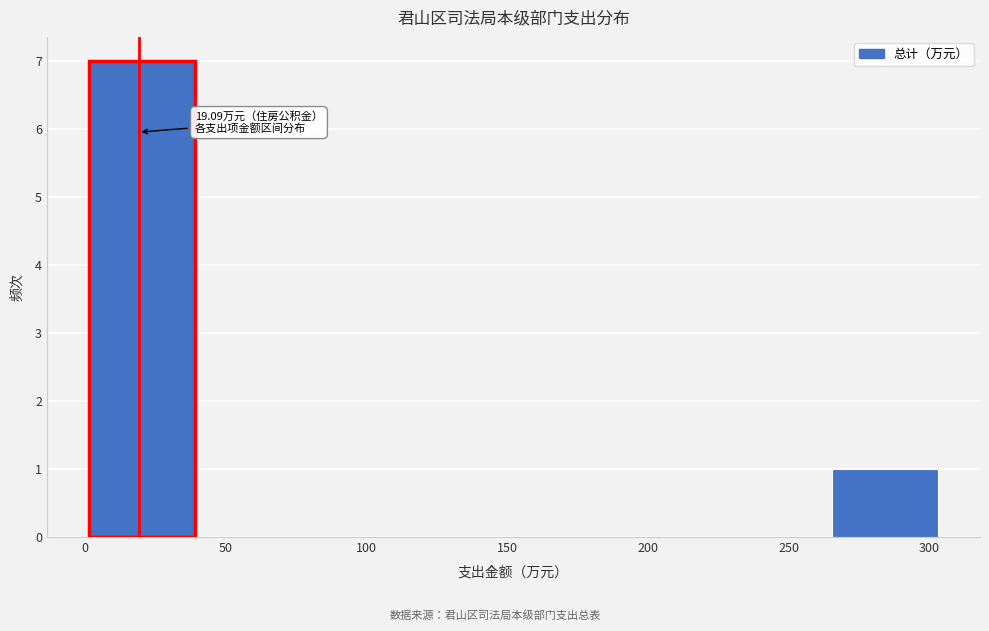

Over which range of the x-axis is the bar tallest?

0 to 40